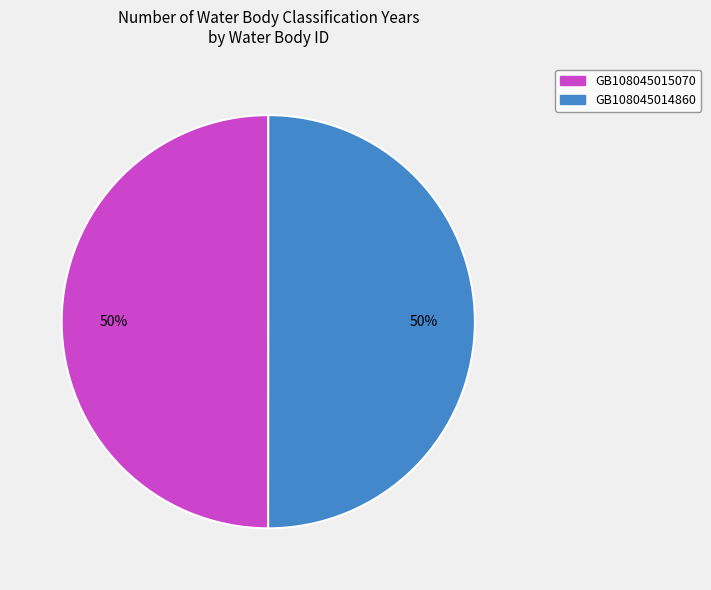

Combined, do GB108045014860 and GB108045015070 account for over 50%?

Yes